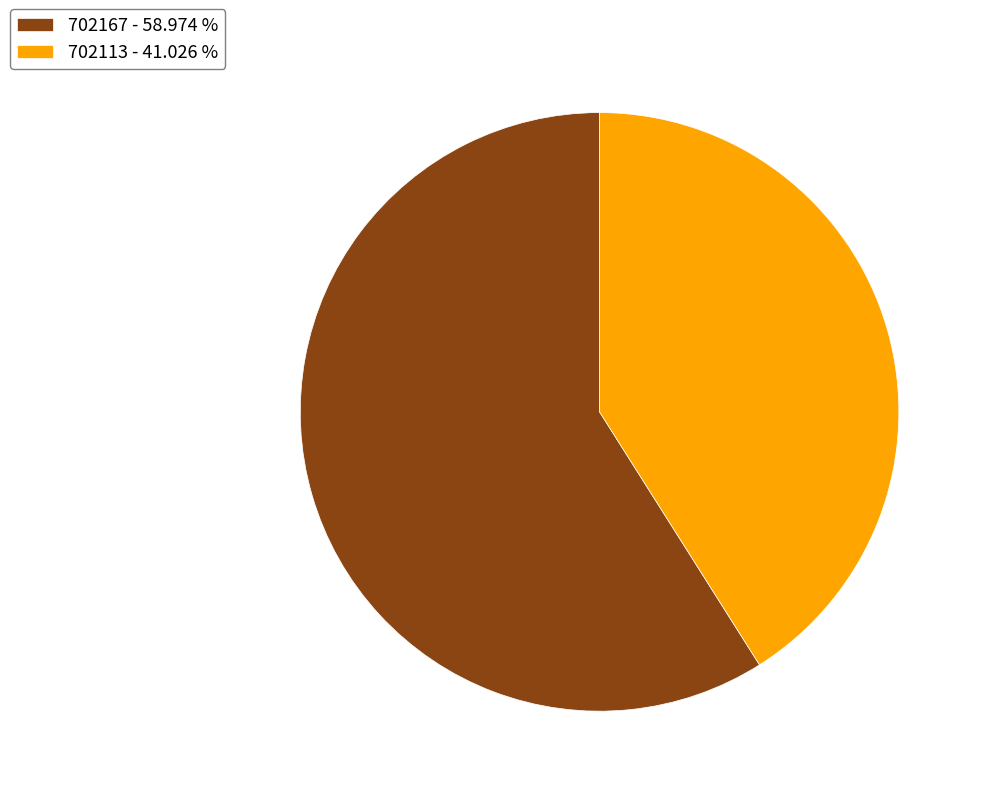

Rank the categories by value from highest to lowest.

702167, 702113